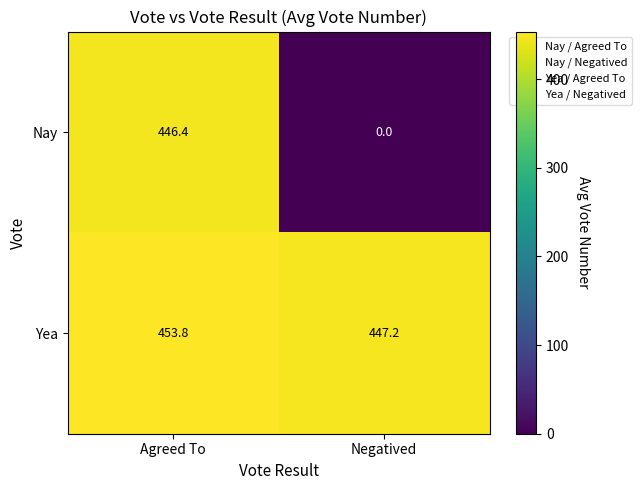

Rank the series by their average value, from lowest to highest.

Nay, Yea